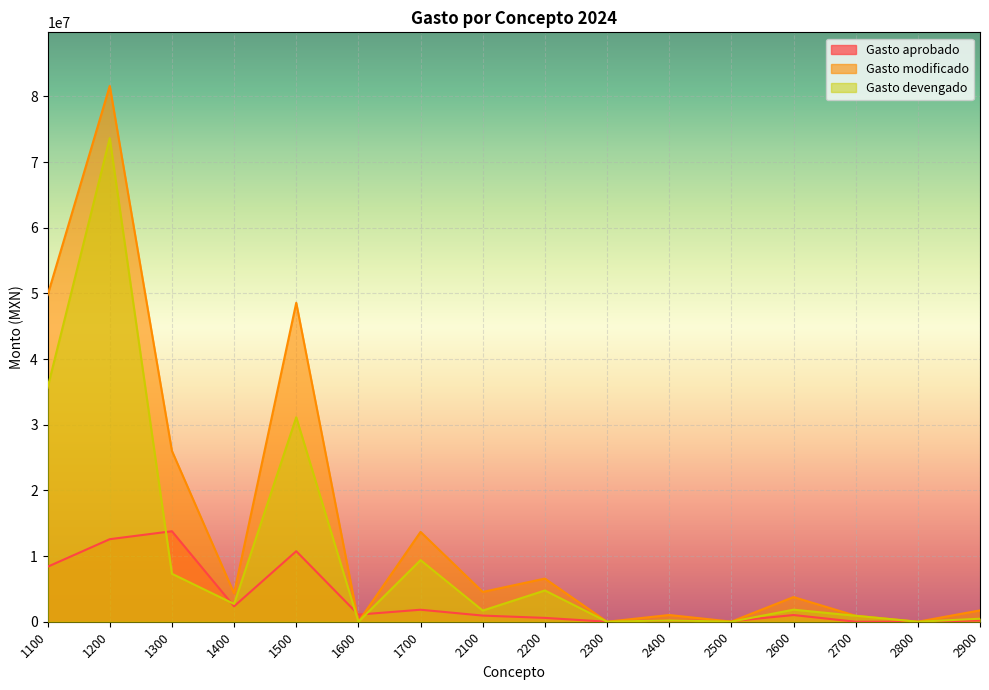

Which category has the lowest value in the Gasto modificado series?

1600